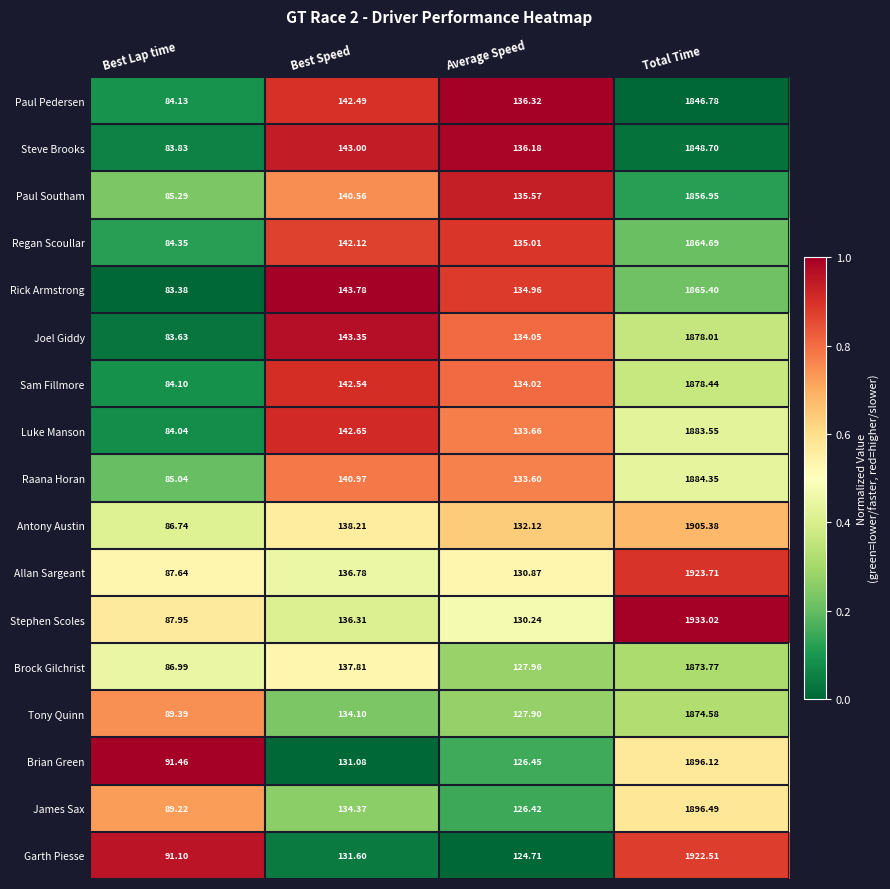

Which series changed the most between Average Speed and Total Time?

Stephen Scoles